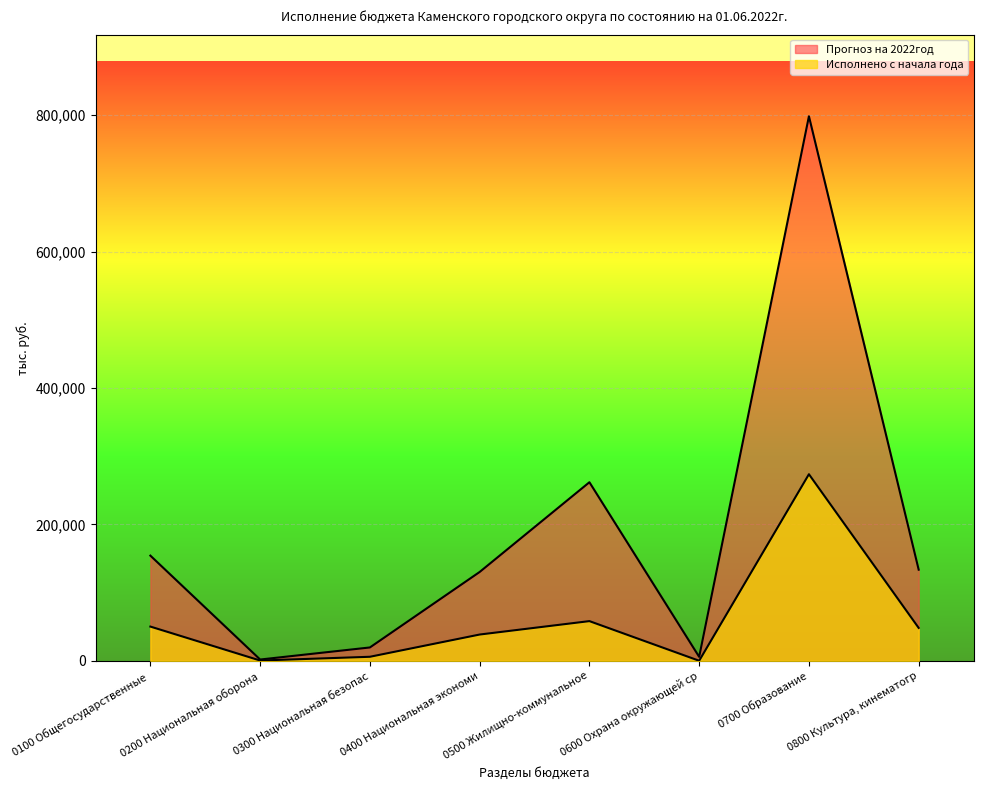

What is the minimum value for Исполнено с начала года?

184.9